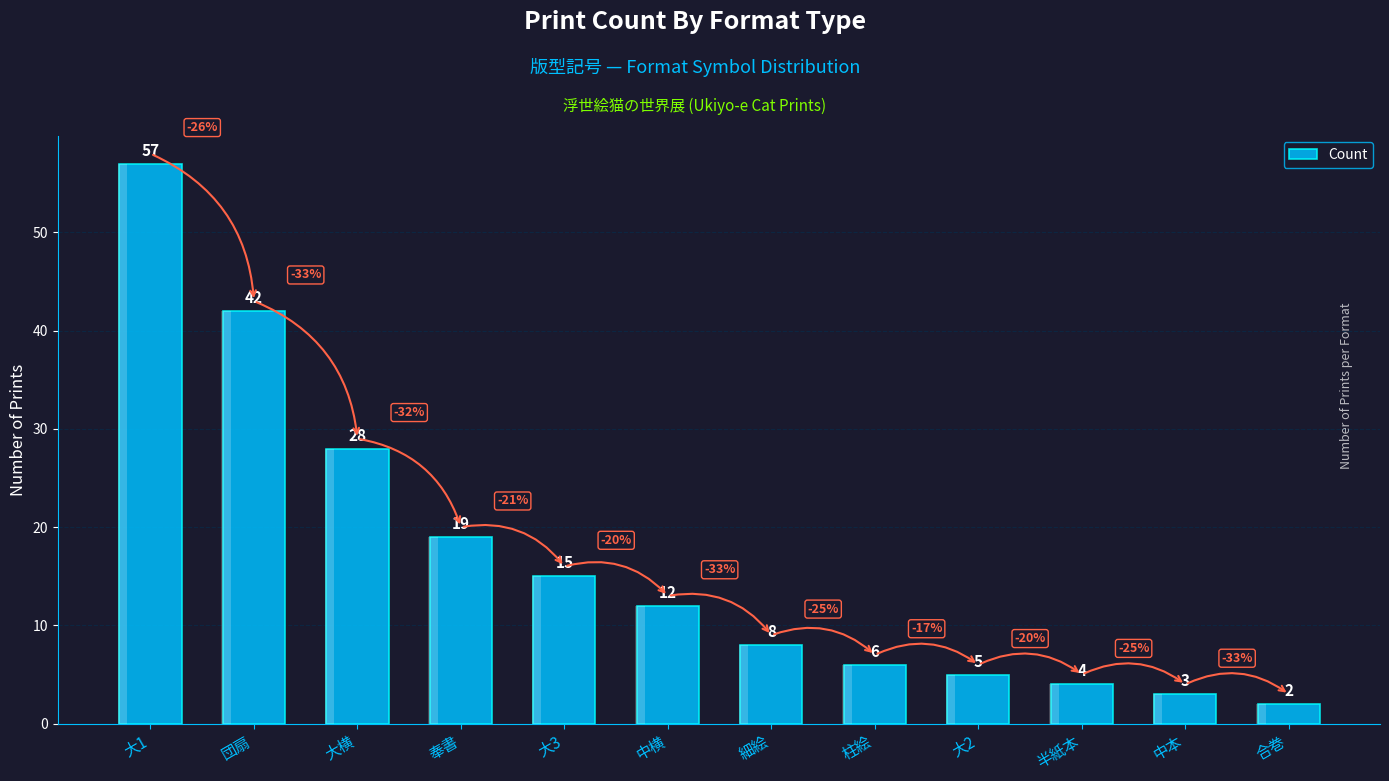

True or false: the data shows 15 at 大3.

True